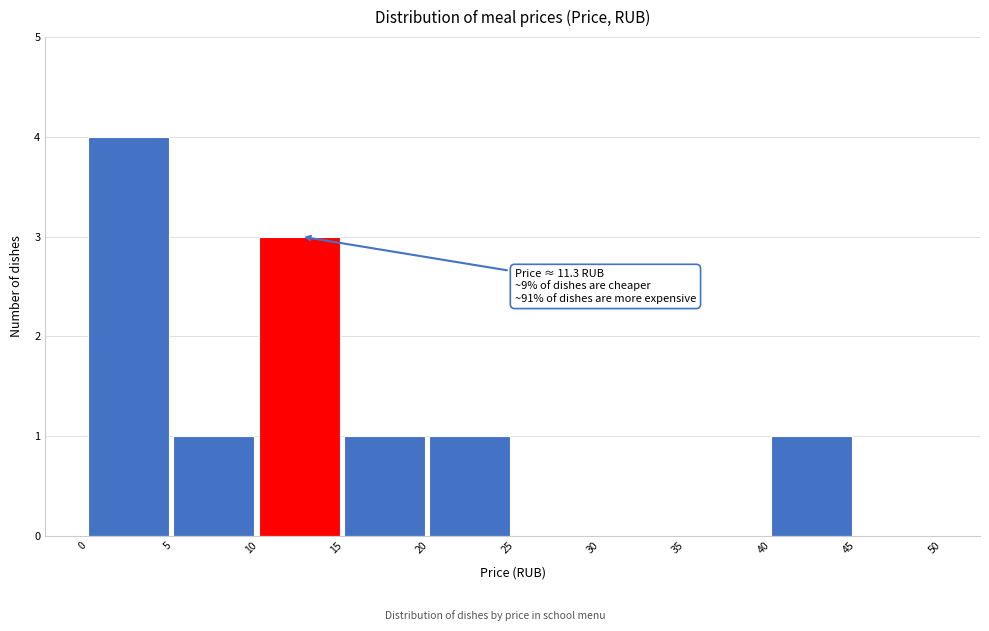

Over which range of the x-axis is the bar tallest?

0 to 5